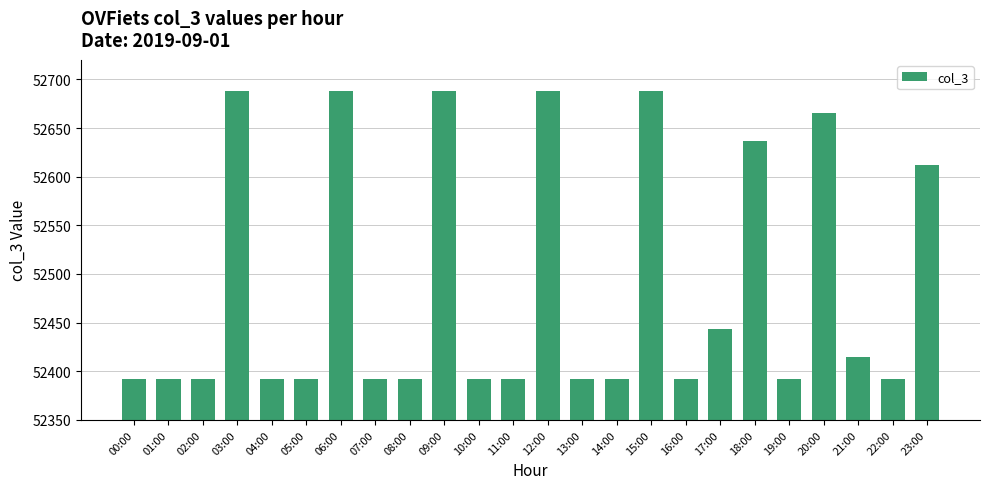

What is the approximate value at 07:00, to the nearest 5?

52390